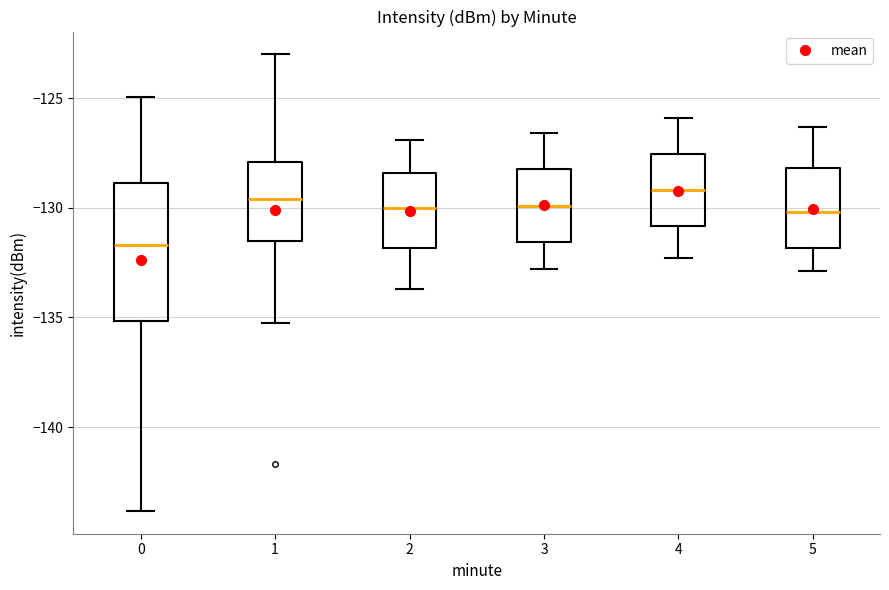

Reading left to right, read every box against the y-axis: the position of its median line, the range the box covers, and the ends of its whiskers. The values are not printed on the chart, so give them approximately, as read against the axis.

0: median -131.5, box -135.0 to -129.0, whiskers -144.0 to -125.0
1: median -129.5, box -131.5 to -128.0, whiskers -135.5 to -123.0
2: median -130.0, box -132.0 to -128.5, whiskers -133.5 to -127.0
3: median -130.0, box -131.5 to -128.0, whiskers -133.0 to -126.5
4: median -129.0, box -131.0 to -127.5, whiskers -132.5 to -126.0
5: median -130.0, box -132.0 to -128.0, whiskers -133.0 to -126.5